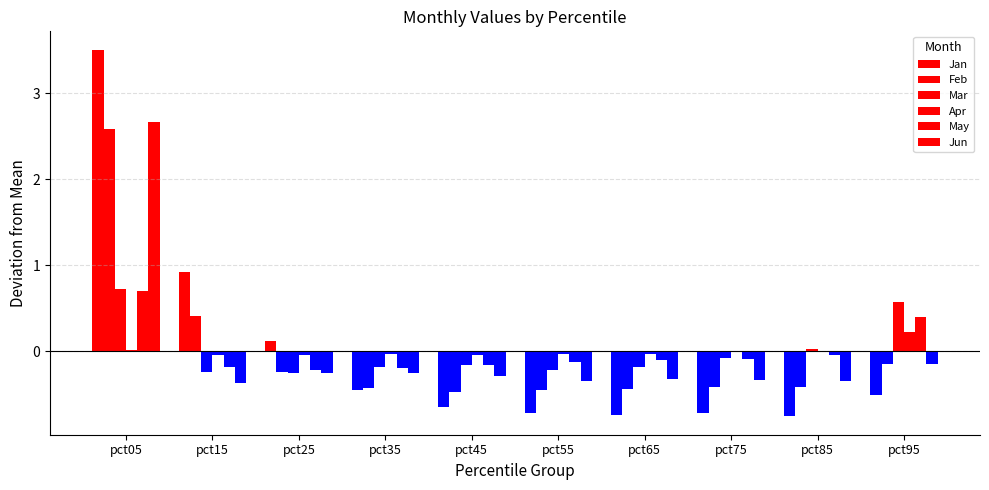

How many values in Mar are above zero?

3